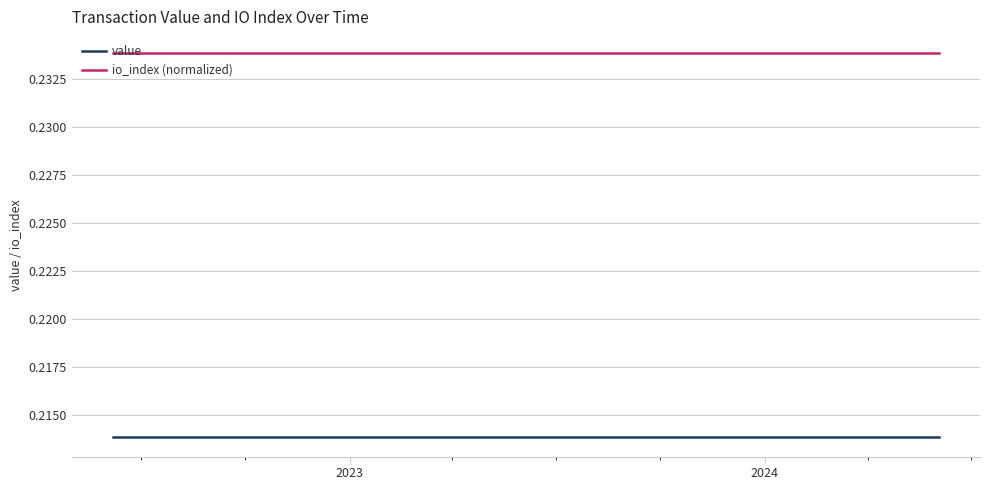

What is the sum of all value values?

5.3